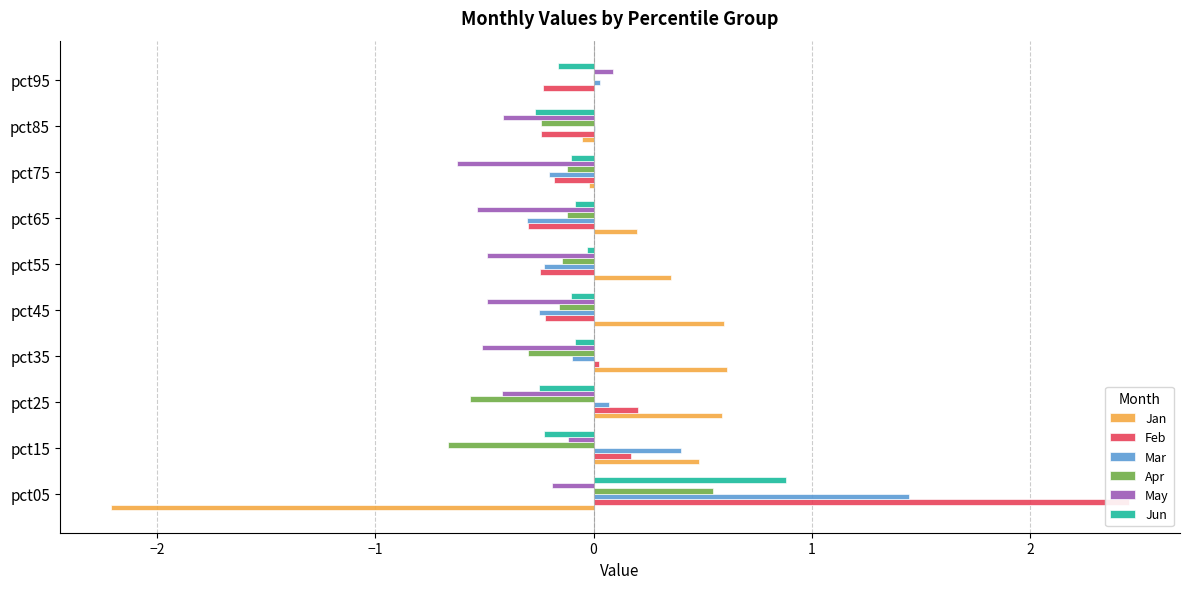

How many bars are there in each group?

6